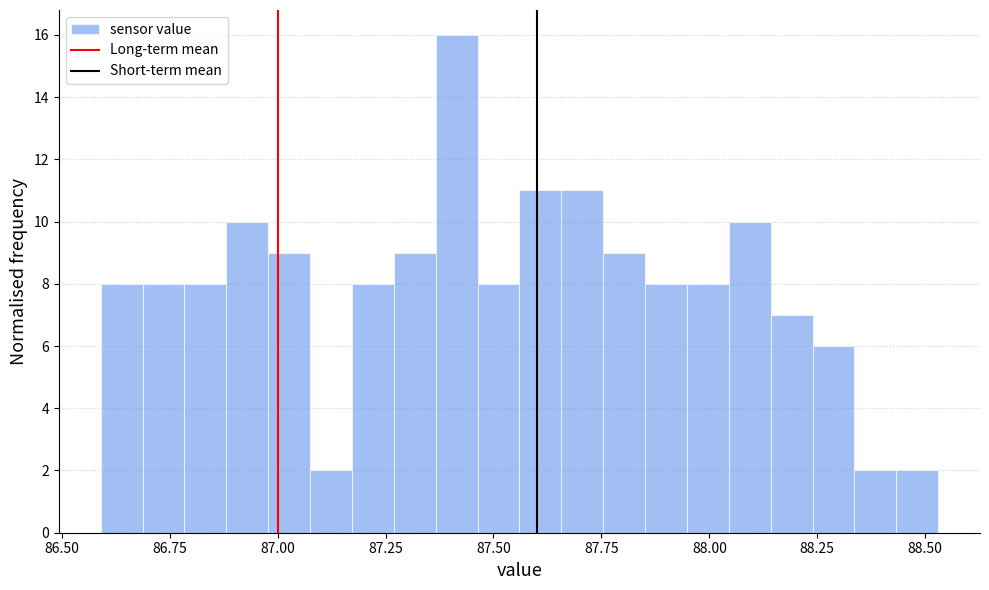

Around what value on the x-axis is the tallest bar? Give the approximate position of its centre, as read against the axis.

87.40